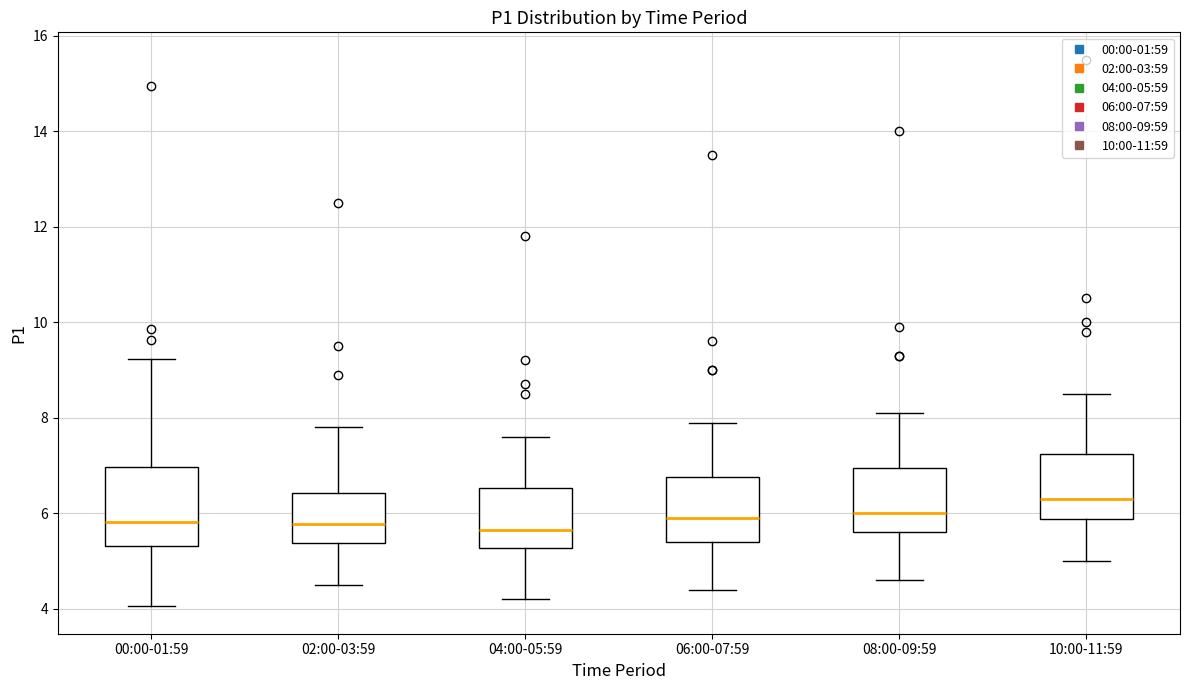

Which box's median line is the highest?

10:00-11:59